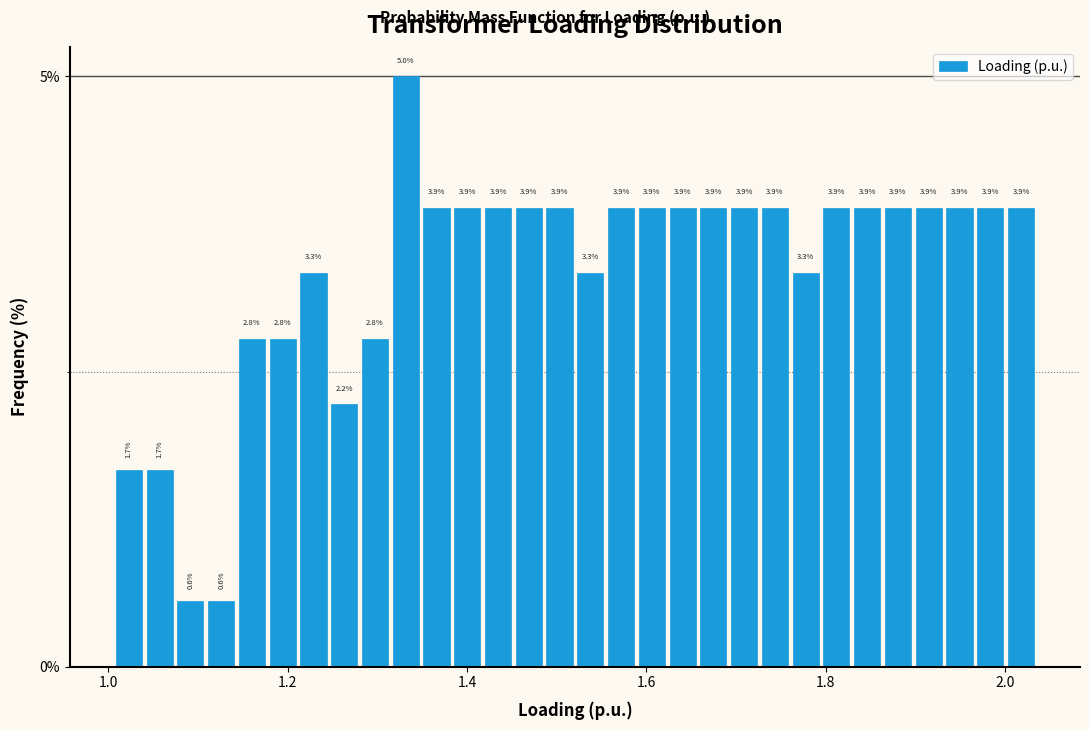

Around what value on the x-axis is the tallest bar? Give the approximate position of its centre, as read against the axis.

1.34